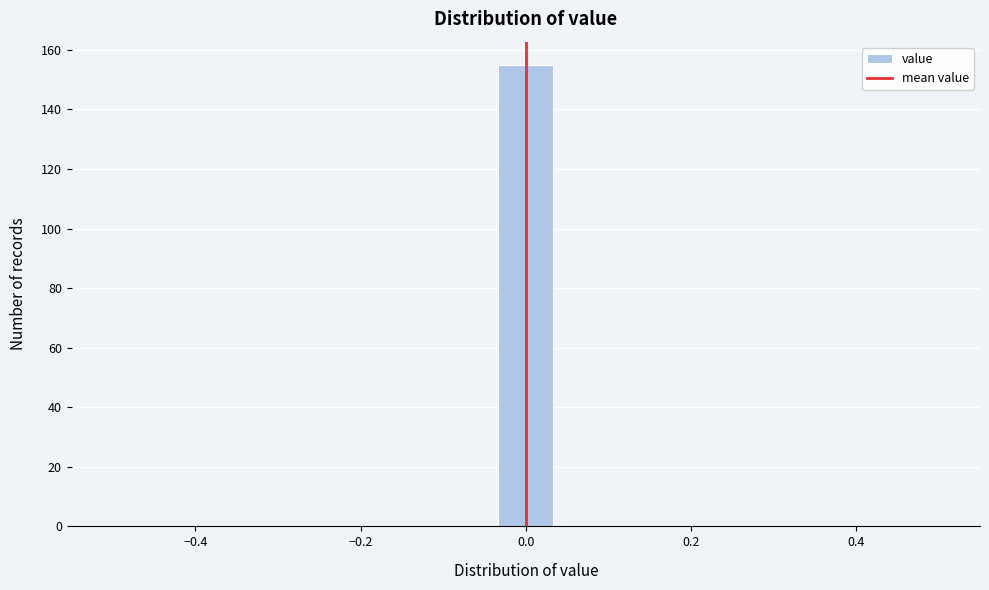

Around what value on the x-axis is the tallest bar? Give the approximate position of its centre, as read against the axis.

0.00